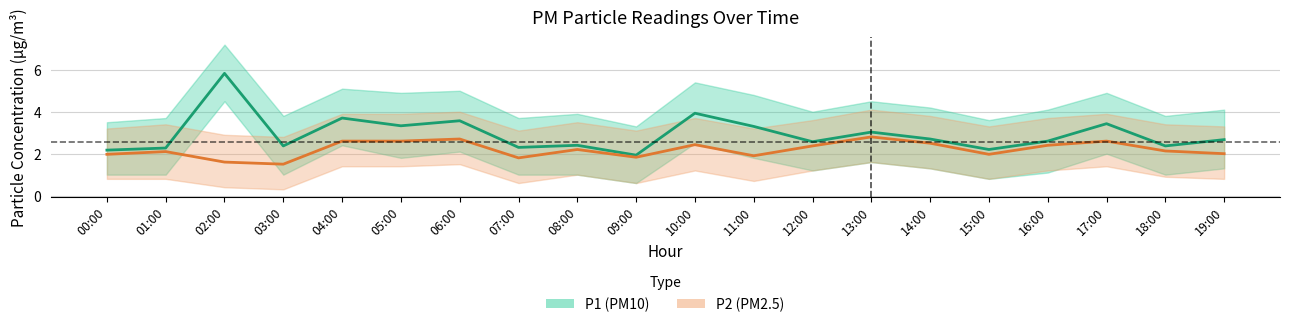

The P1_upper series shows 4.0 at 12:00. True or false?

True